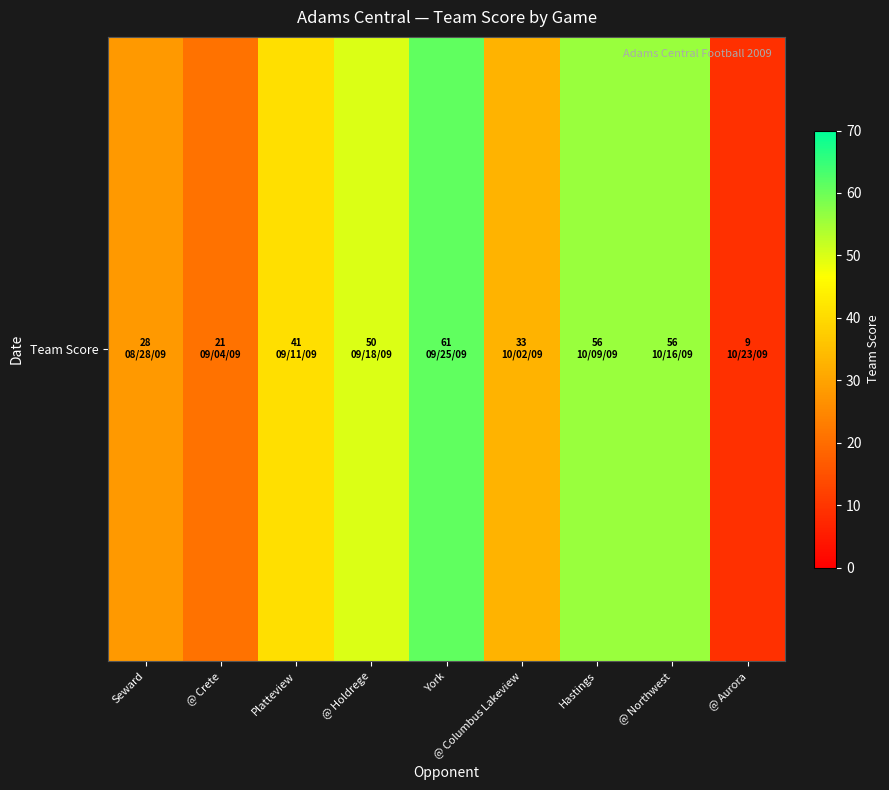

The chart shows a value of 50 at @ Holdrege. True or false?

True